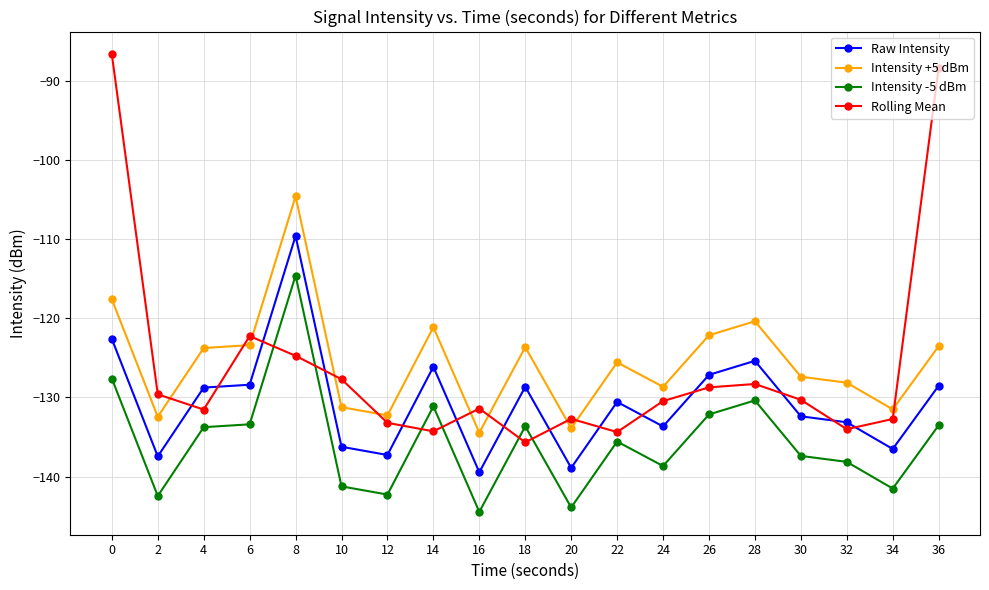

What is the value of the Intensity -5 dBm point at the 9th from the left?

-144.5